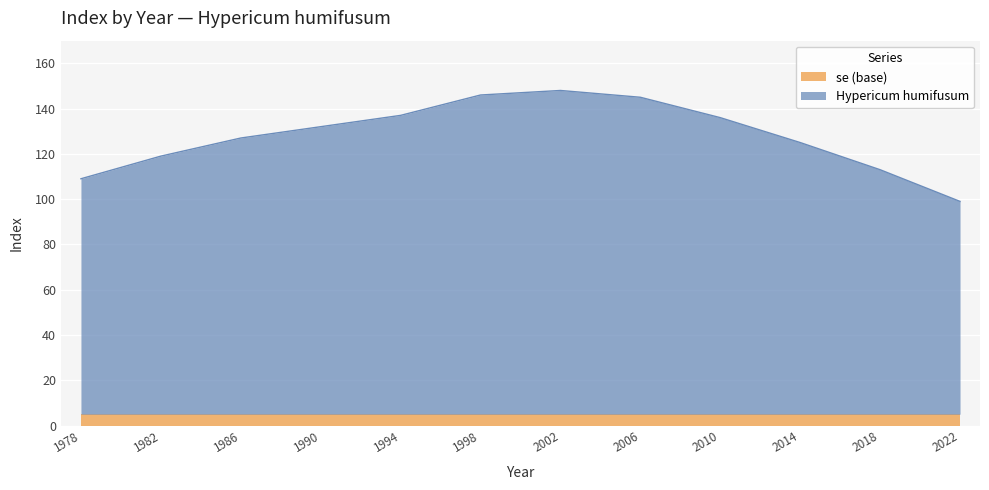

Rank the categories by value from highest to lowest.

2002, 1998, 2006, 1994, 2010, 1990, 1986, 2014, 1982, 2018, 1978, 2022